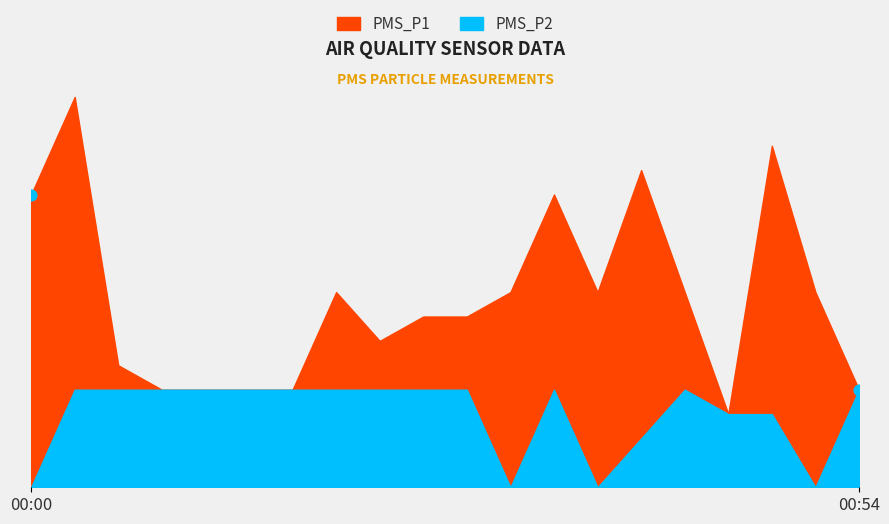

What are all the series names shown in the legend?

PMS_P1, PMS_P2